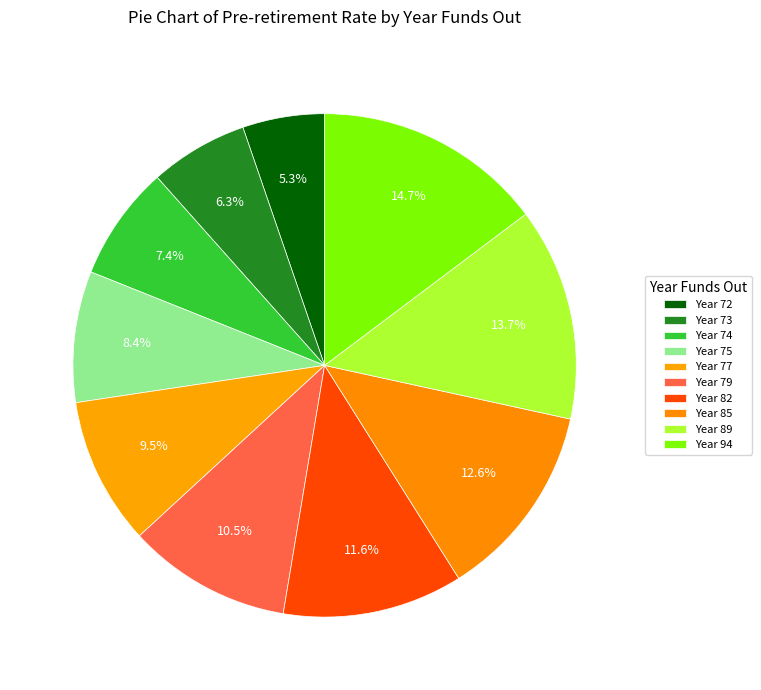

How many segments does this pie chart have?

10